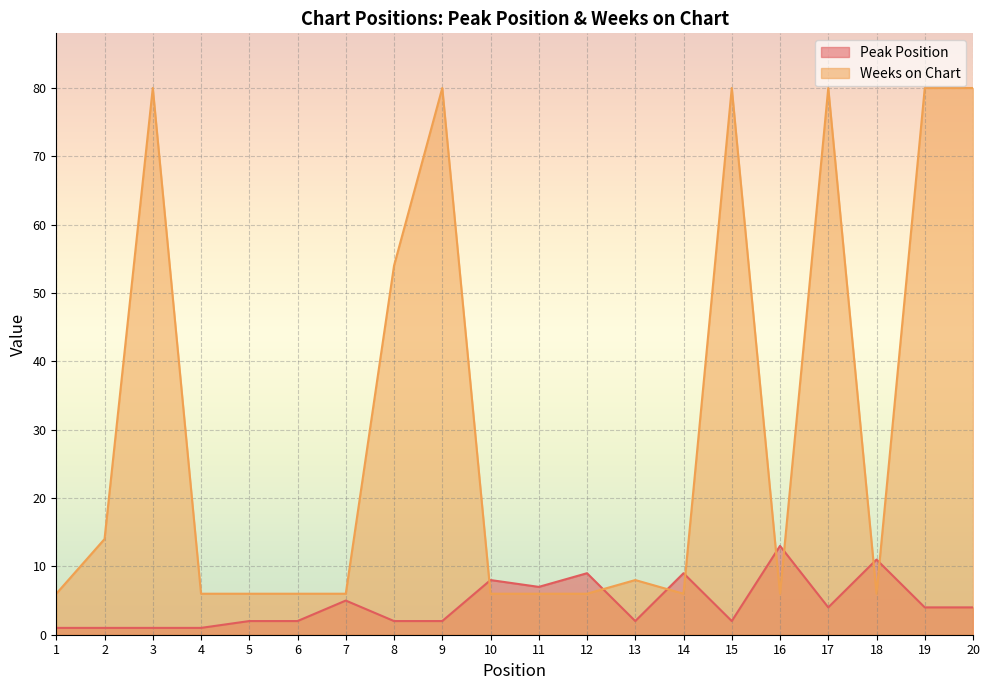

Which series ends up on top after the final intersection of Weeks on Chart and Peak Position?

Weeks on Chart